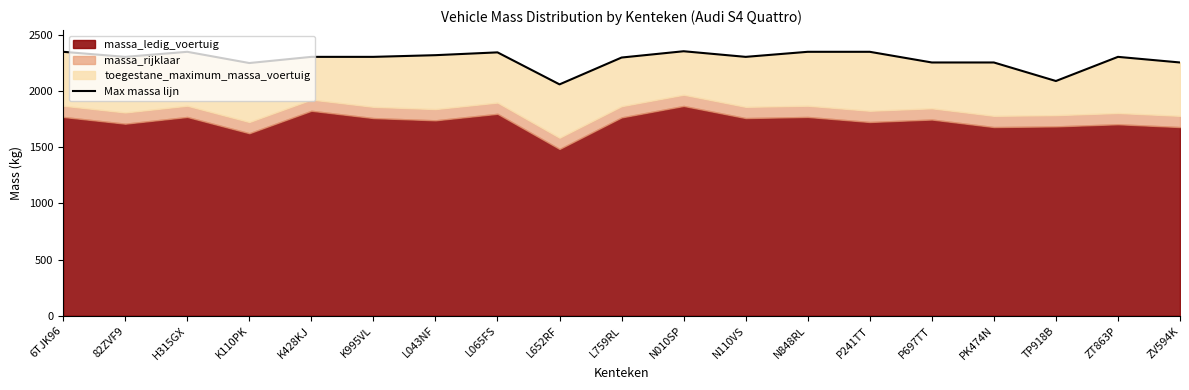

What is the difference between the maximum and minimum values?

295